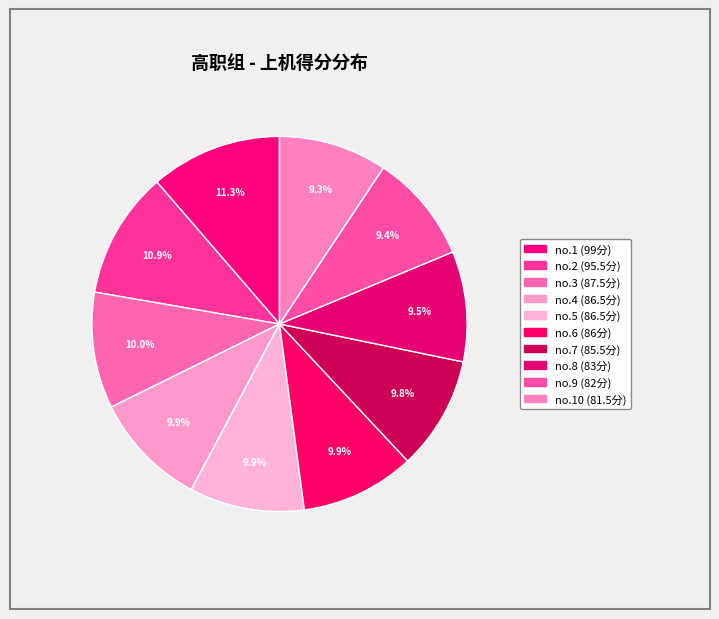

How many segments does this pie chart have?

10